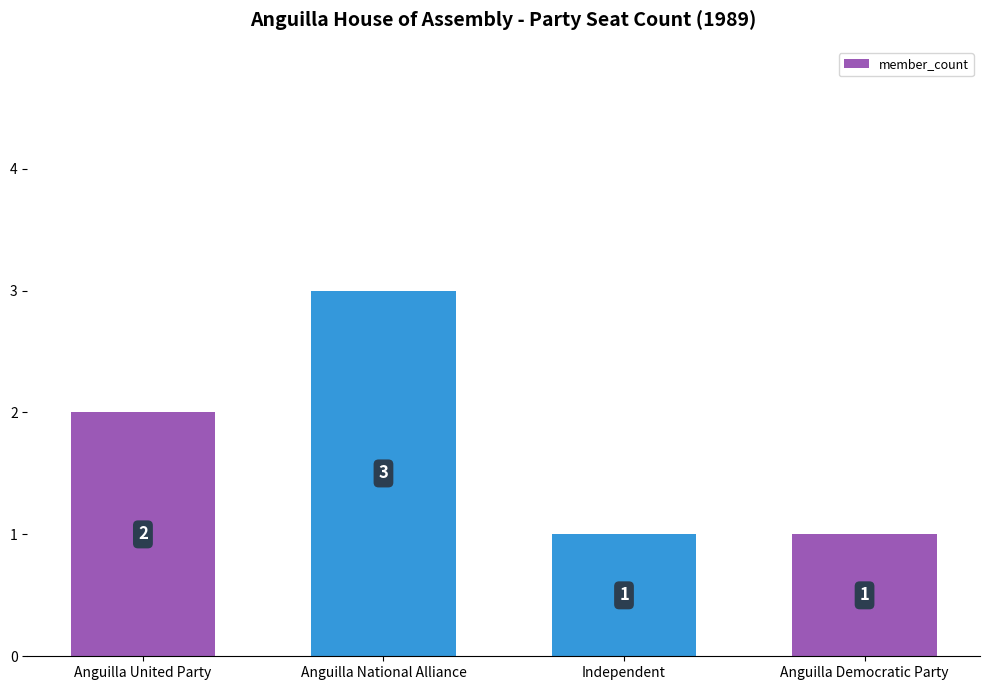

Is it true that the value at Anguilla National Alliance is 5?

False